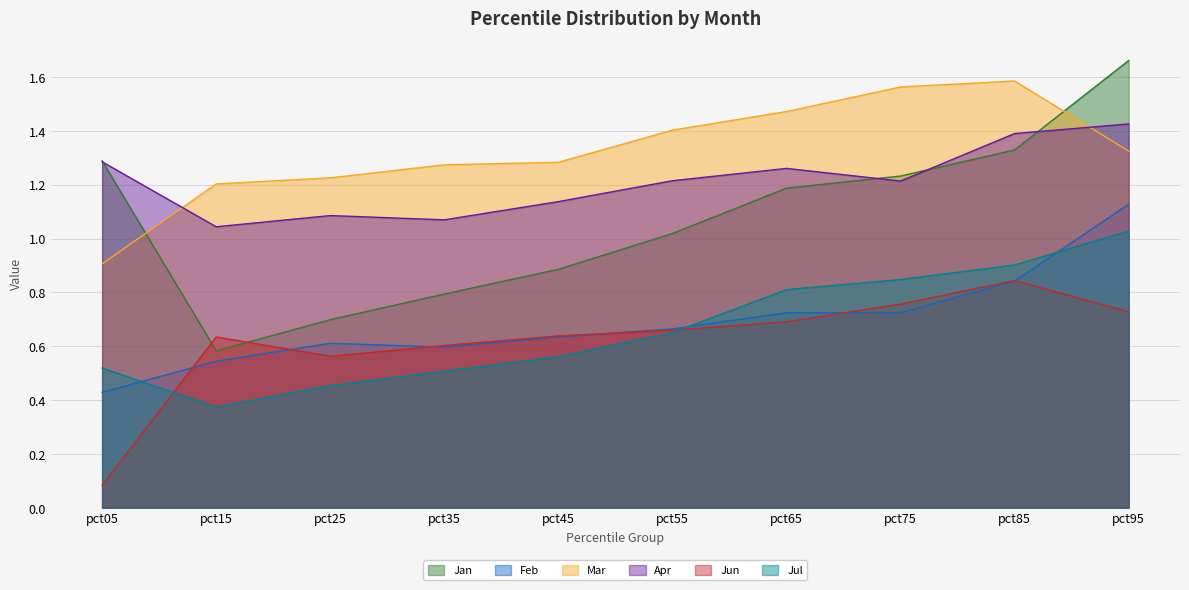

Reading right to left, what are all the values shown in this chart?

Jan: 1.7	1.3	1.2	1.2	1.0	0.9	0.8	0.7	0.6	1.3
Feb: 1.1	0.8	0.7	0.7	0.7	0.6	0.6	0.6	0.5	0.4
Mar: 1.3	1.6	1.6	1.5	1.4	1.3	1.3	1.2	1.2	0.9
Apr: 1.4	1.4	1.2	1.3	1.2	1.1	1.1	1.1	1.0	1.3
Jun: 0.7	0.8	0.8	0.7	0.7	0.6	0.6	0.6	0.6	0.1
Jul: 1.0	0.9	0.8	0.8	0.7	0.6	0.5	0.5	0.4	0.5